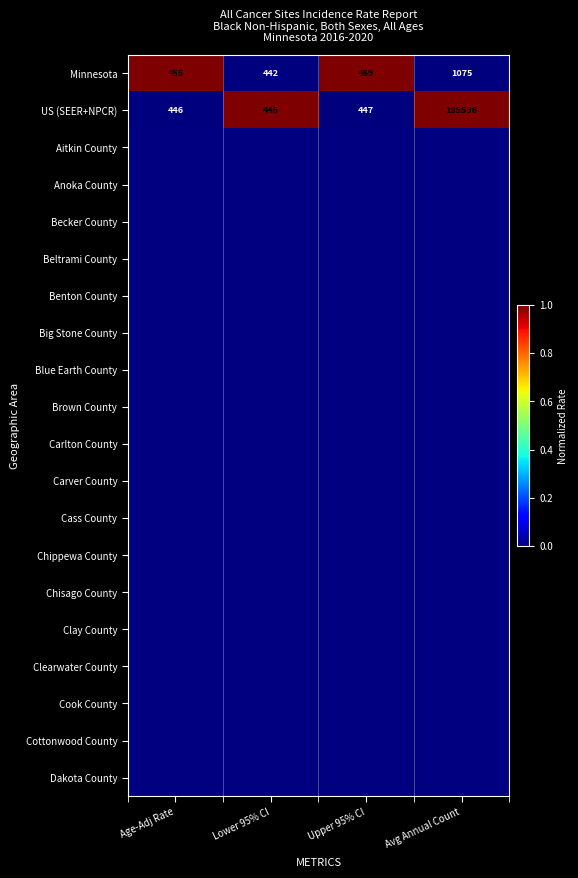

Rank the series by their maximum value, from highest to lowest.

Minnesota, US (SEER+NPCR), Aitkin County, Anoka County, Becker County, Beltrami County, Benton County, Big Stone County, Blue Earth County, Brown County, Carlton County, Carver County, Cass County, Chippewa County, Chisago County, Clay County, Clearwater County, Cook County, Cottonwood County, Dakota County